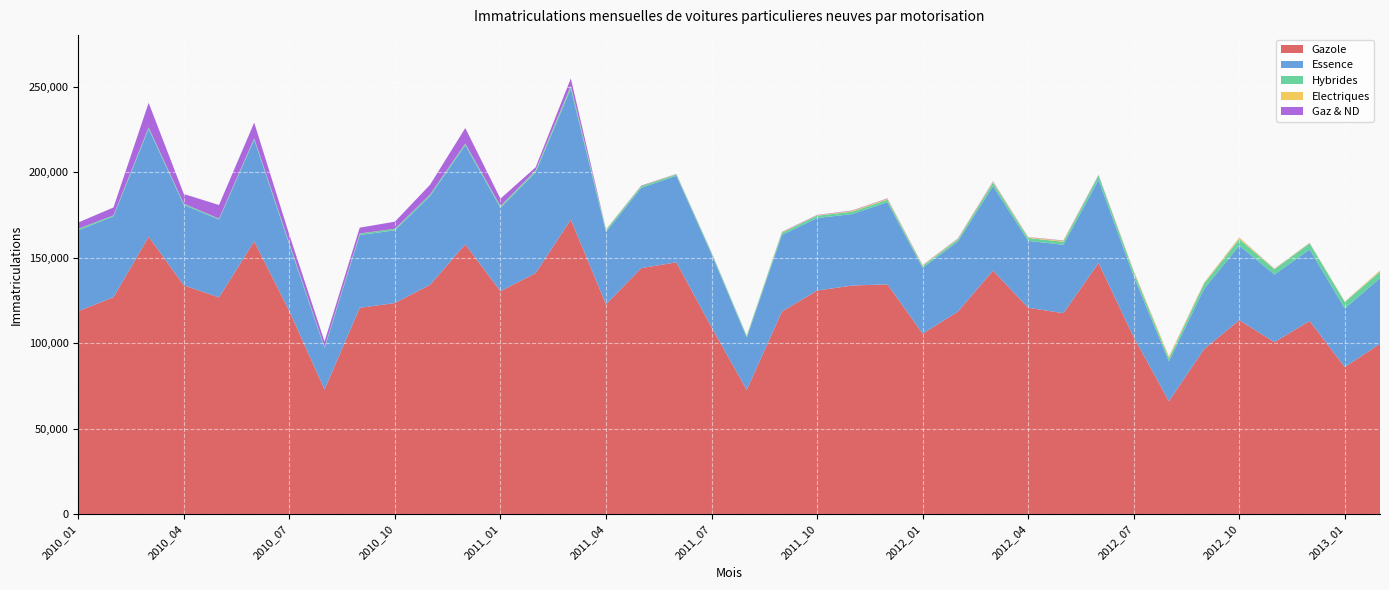

Reading left to right, transcribe all the data shown in this chart.

Gazole: 118783	126891	162379	133877	126800	159627	118787	72897	120712	123493	134224	157885	130420	141038	172382	122721	143953	147353	109340	72651	118533	130805	133759	134450	105589	118450	142531	120741	117575	146953	103501	66058	96544	113480	100609	113023	85996	99667
Essence: 47308	47341	63159	47090	45607	59525	38794	24147	42624	42565	51960	58056	48874	59051	76602	42359	46956	50687	42724	30578	44831	42483	41846	48087	38520	41080	49470	39170	40052	48605	35637	23308	35279	43676	39599	41870	34362	38413
Hybrides: 913	616	850	732	536	830	976	668	877	879	881	901	899	999	1377	1198	1009	777	869	936	1321	1362	1399	1490	1079	1176	2053	1671	1750	2569	2405	1752	2991	3788	3032	3561	3732	3757
Electriques: 7	2	6	3	2	6	12	3	26	40	17	63	100	136	248	187	143	141	64	108	301	206	466	530	320	406	480	395	564	113	594	960	504	764	330	231	250	648
Gaz & ND: 3655	4613	14346	5656	7961	9131	4843	3258	3405	4160	5726	9055	4322	1779	4400	126	229	142	186	89	197	222	250	237	218	223	284	169	218	291	230	113	130	129	114	86	44	71
Total: 170666	179463	240740	187358	180906	229119	163412	100973	167644	171137	192808	225960	184615	203003	255009	166591	192290	199100	153183	104362	165183	175078	177720	184794	145726	161335	194818	162146	160159	198531	142367	92191	135448	161837	143684	158771	124384	142556